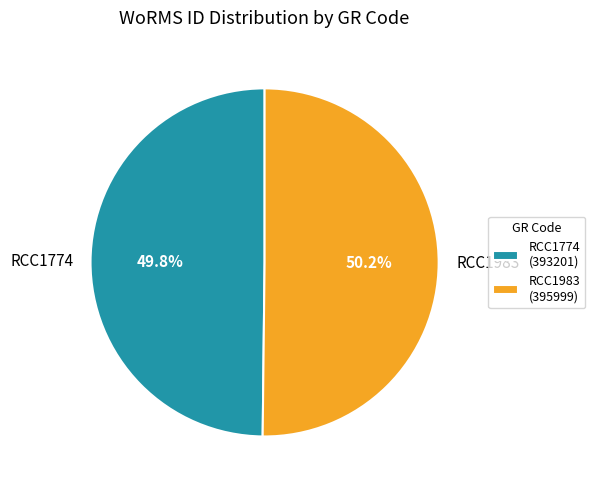

True or false: RCC1774 accounts for 35% of the total.

False